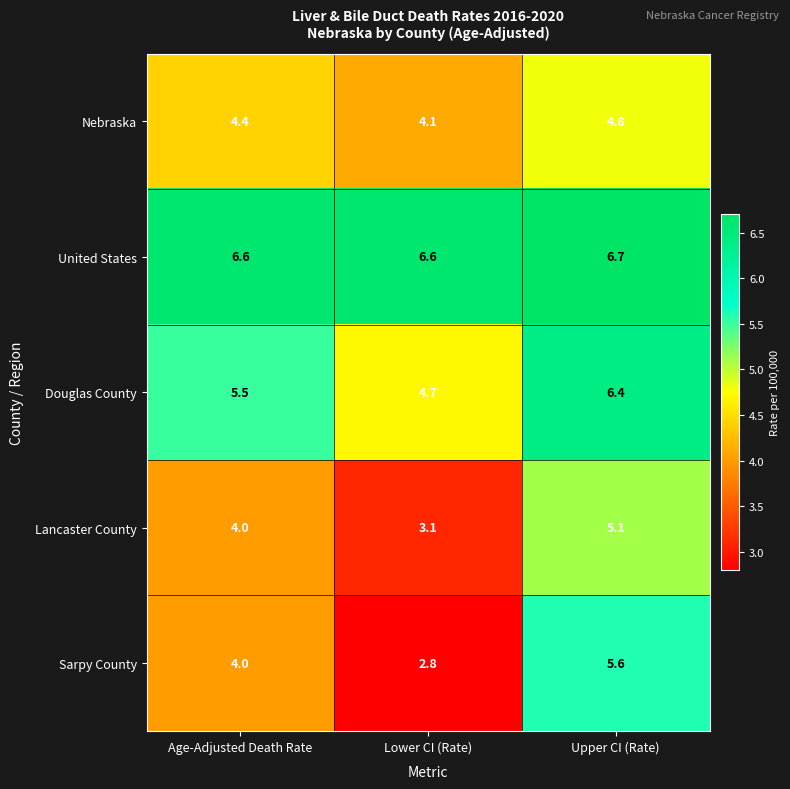

Which series has the largest total across all categories?

United States